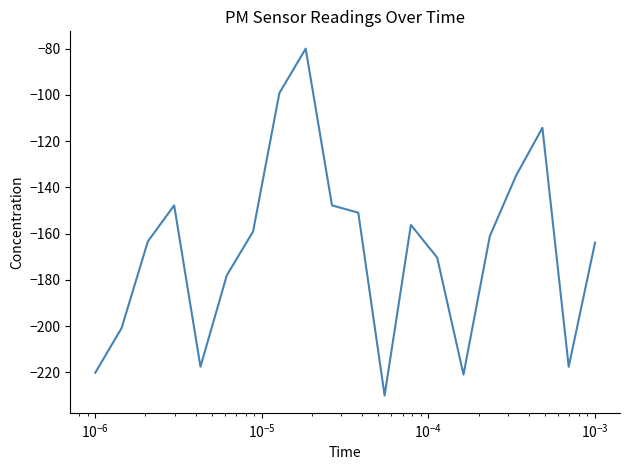

What is the smallest value displayed?

-230.0